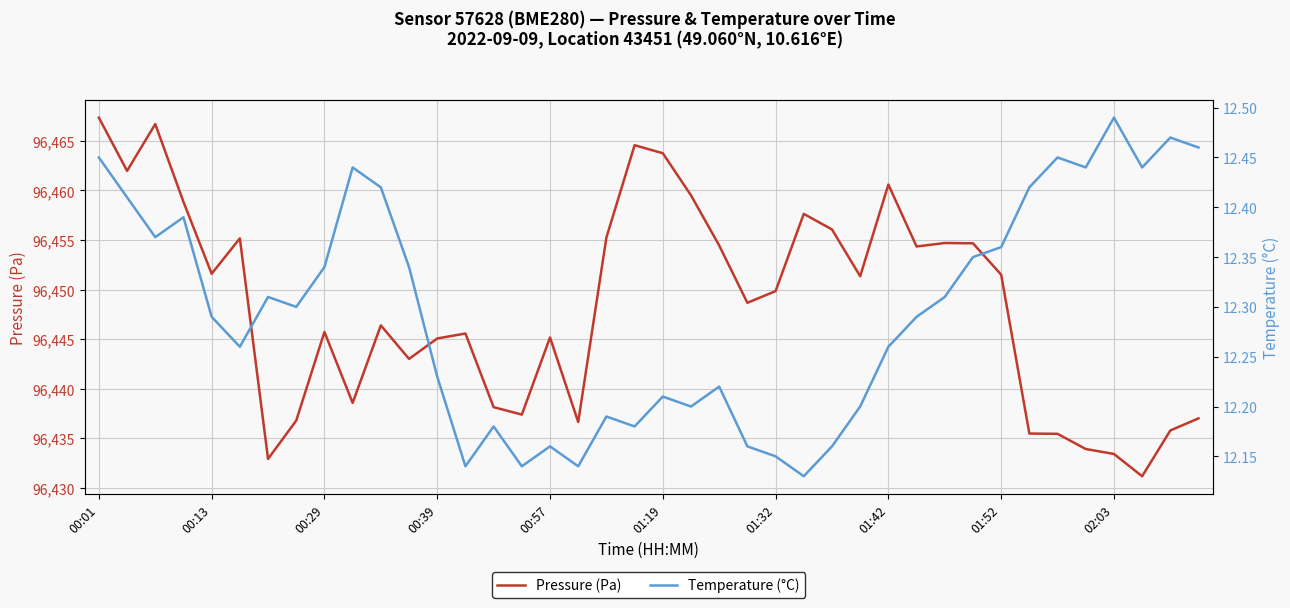

True or false: Temperature (°C) and Pressure (Pa) cross at least once.

False